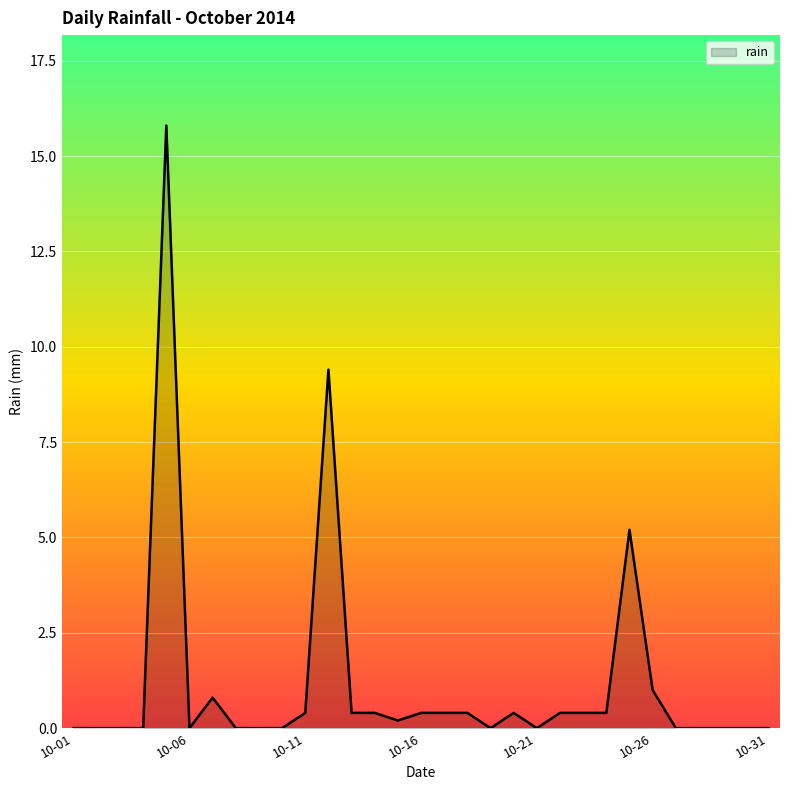

What is the difference between the maximum and minimum values?

15.8